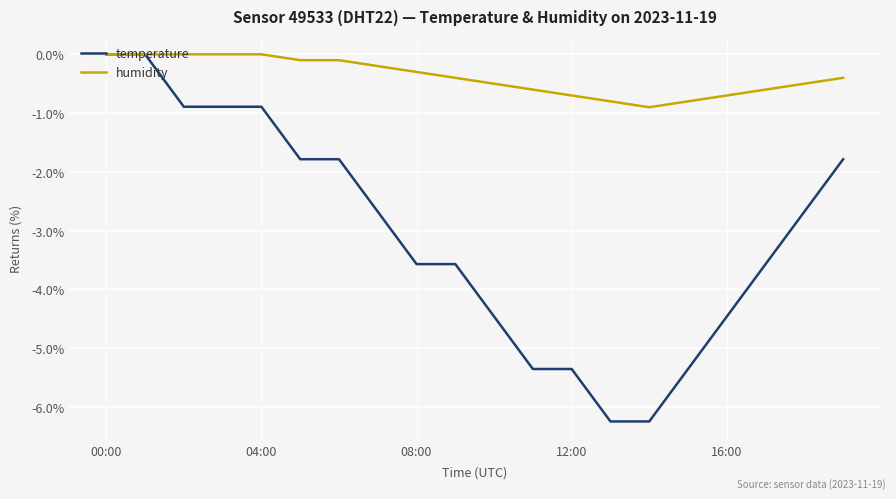

What is the smallest value displayed?

-6.2